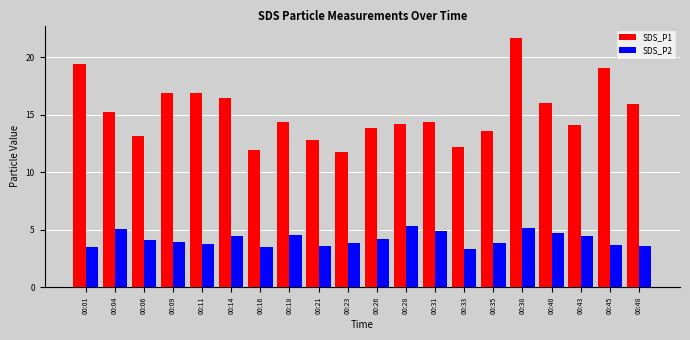

At 00:26, list the series in order from smallest to largest.

SDS_P2, SDS_P1